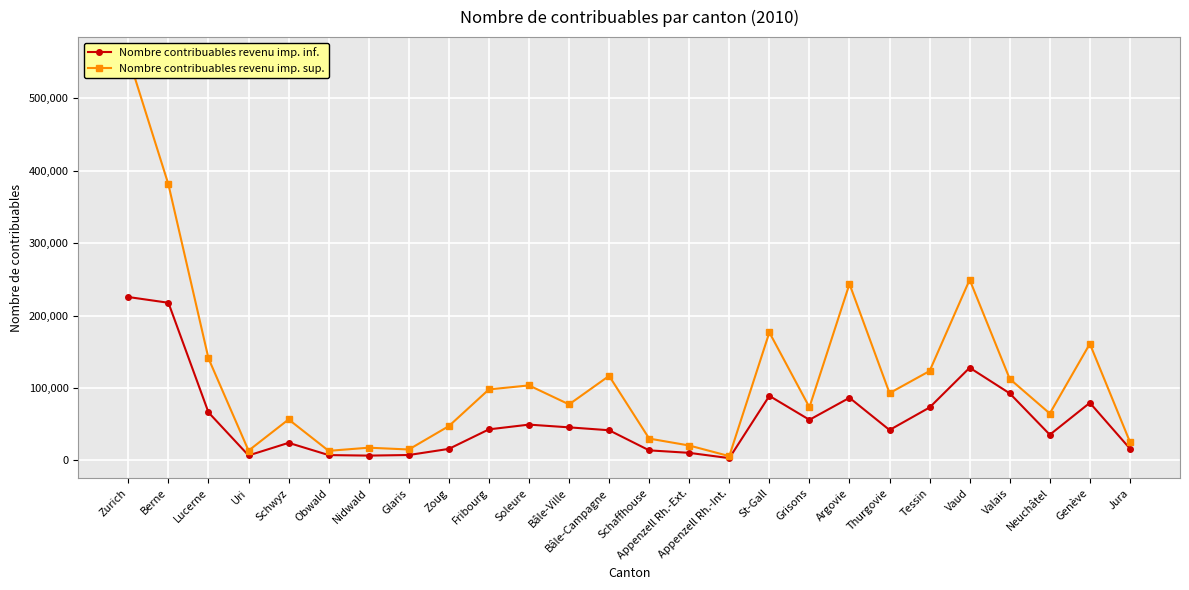

How many data points in Nombre contribuables revenu imp. inf. are above 42686?

12